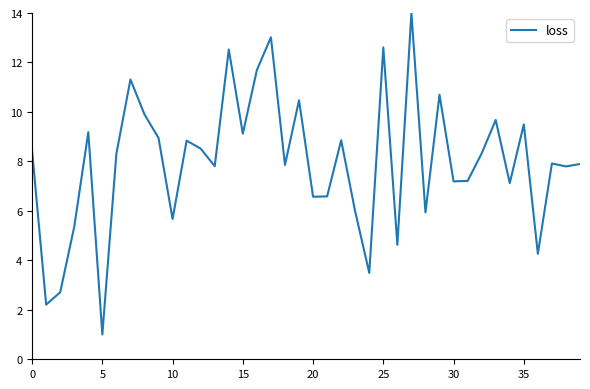

What is the greatest value displayed?

14.0